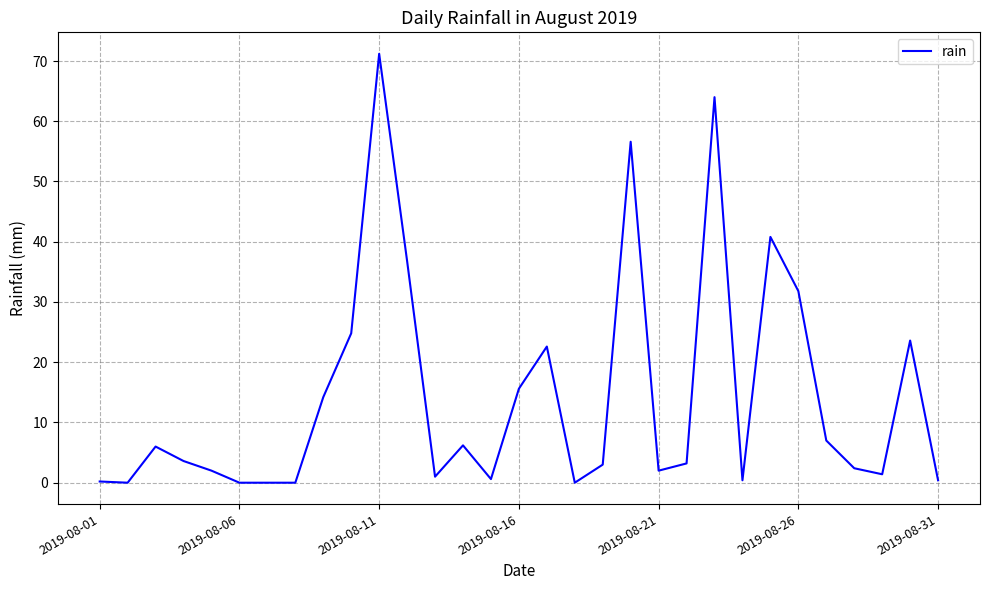

What is the difference between the maximum and minimum values?

71.2